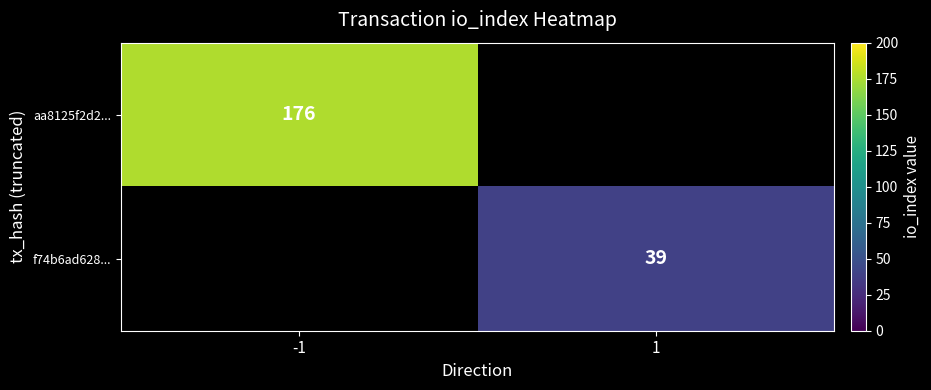

The aa8125f2d2... series shows 176 at -1. True or false?

True